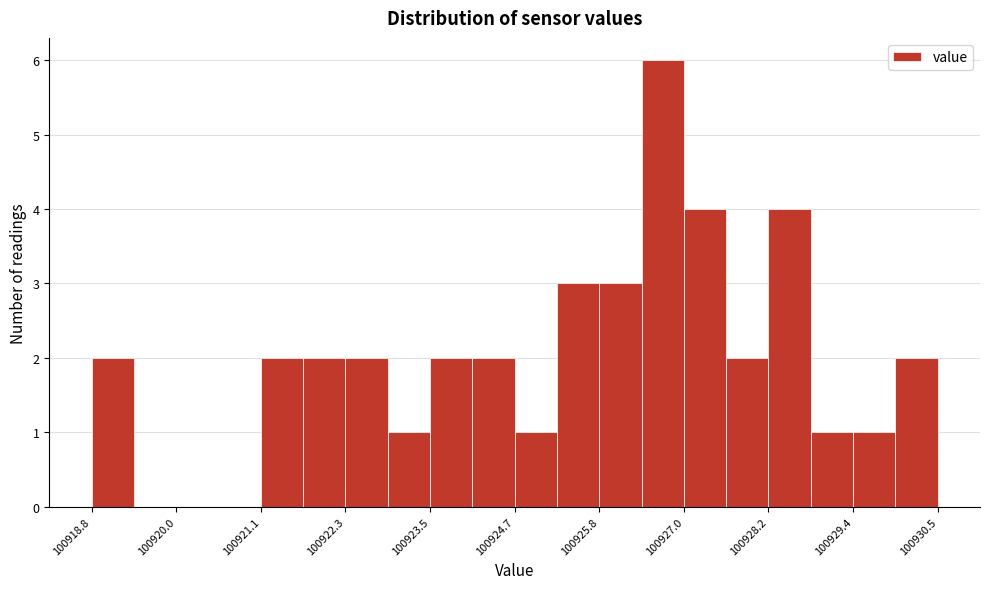

Around what value on the x-axis is the tallest bar? Give the approximate position of its centre, as read against the axis.

100926.8